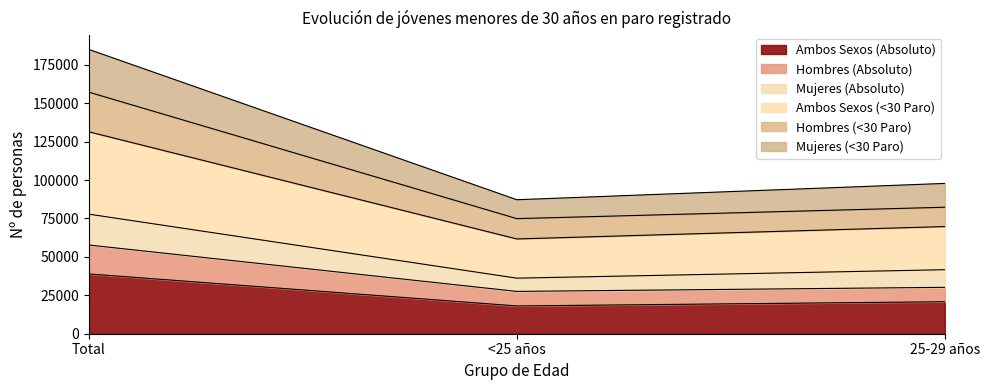

Which category has the highest value in the Ambos Sexos (Absoluto) series?

Total